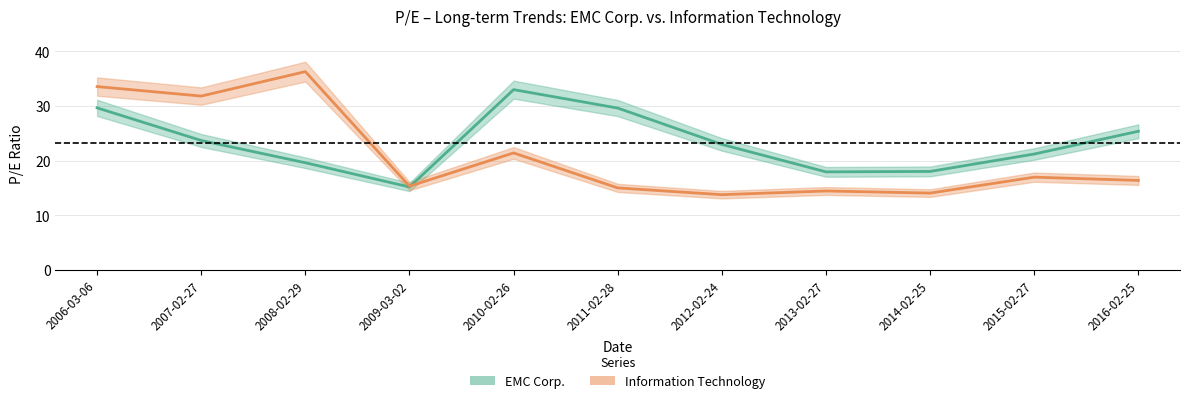

True or false: EMC Corp. has a value of 19.6 at 2008-02-29.

True